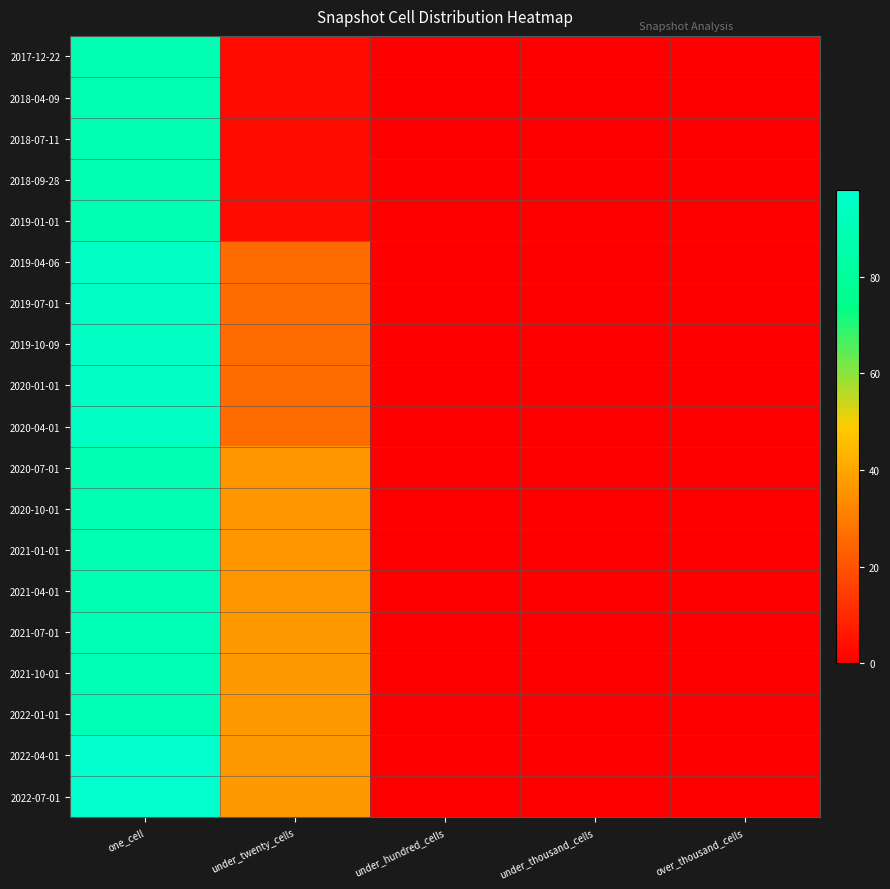

How many data points does each series have?

5